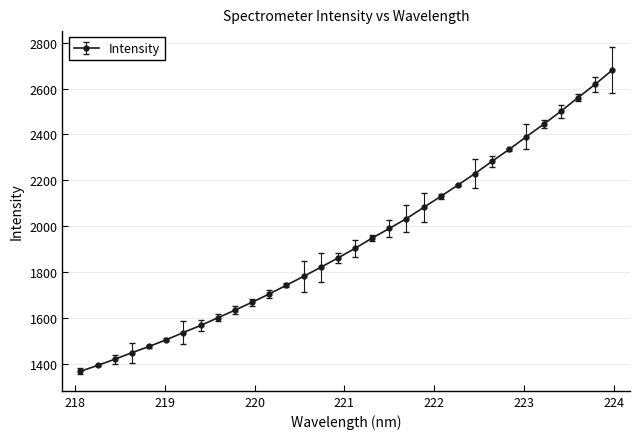

What is the value of the 9th point from the left?

1602.0